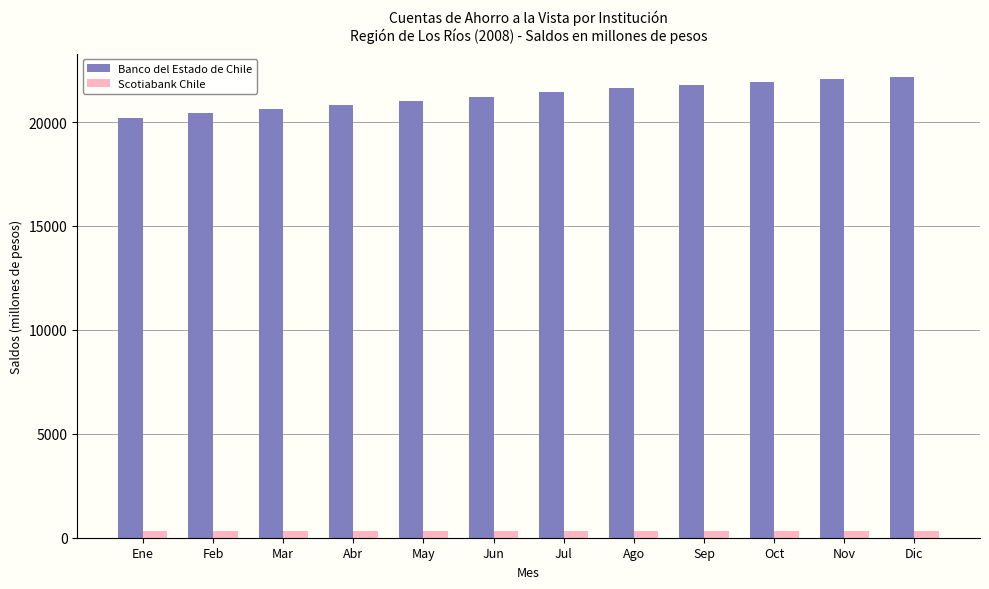

The Banco del Estado de Chile series shows 7912 at Abr. True or false?

False